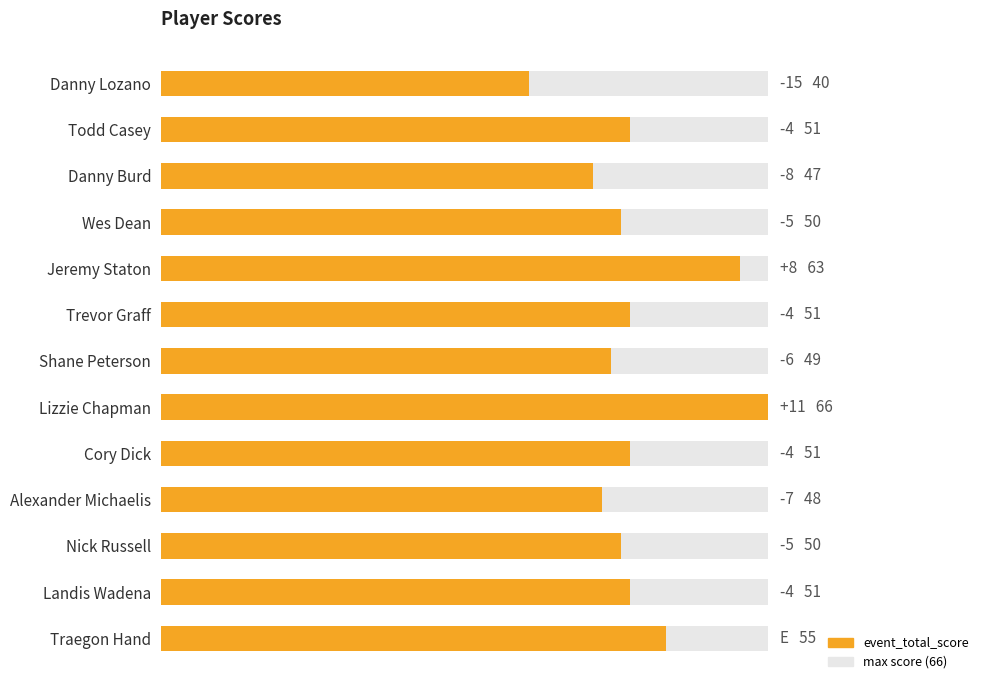

Between 10 and 10, which is larger?

10